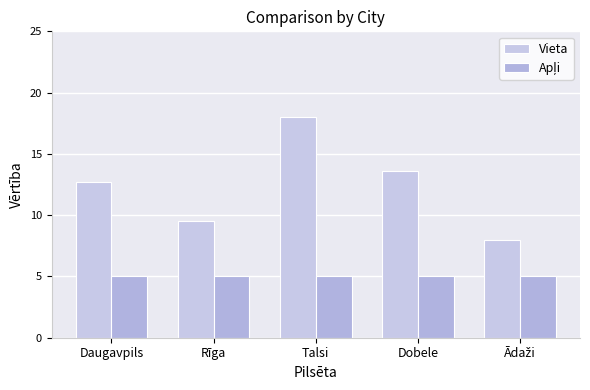

Read the Vieta value at Dobele.

13.6